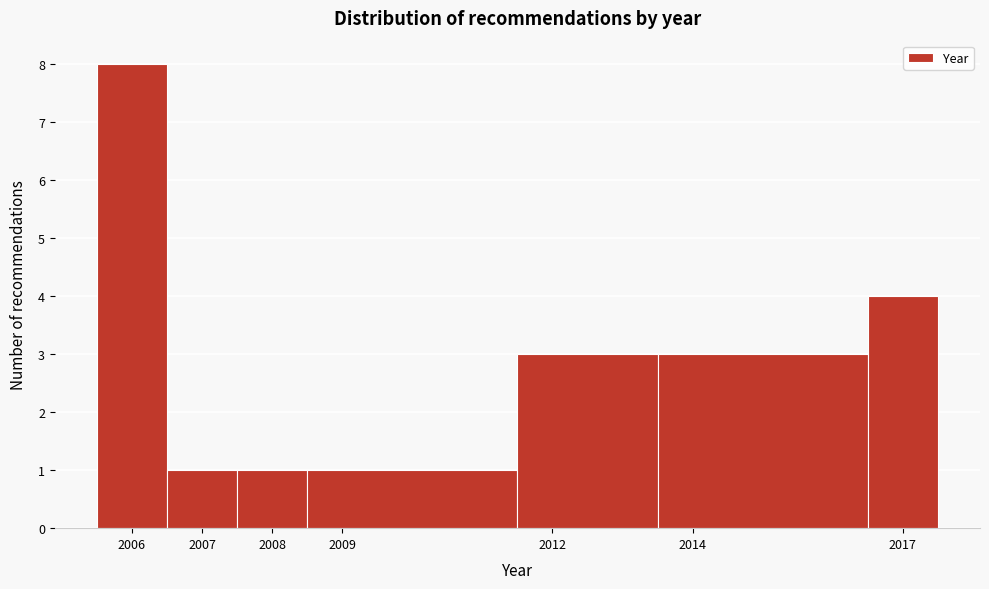

Reading left to right, transcribe this chart: for each bar, give the range it covers on the x-axis and its height. The values are not printed on the chart, so give them approximately, as read against the axis.

2005.5 to 2006.5: 8
2006.5 to 2007.5: 1
2007.5 to 2008.5: 1
2008.5 to 2011.5: 1
2011.5 to 2013.5: 3
2013.5 to 2016.5: 3
2016.5 to 2017.5: 4